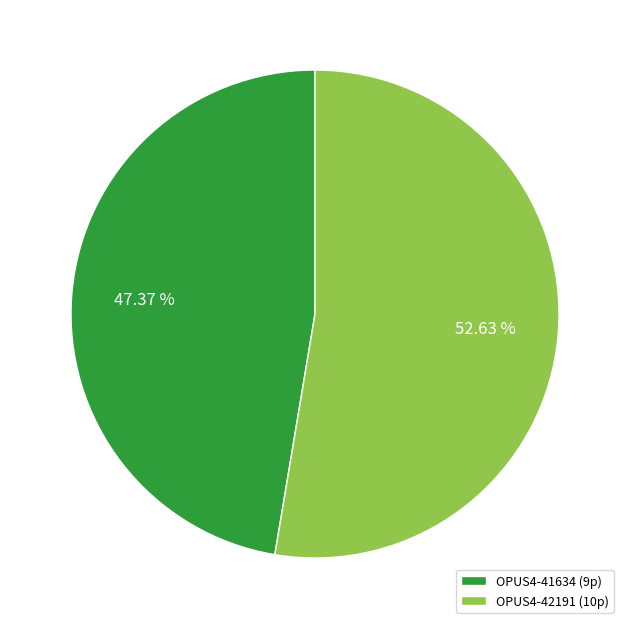

True or false: OPUS4-41634 accounts for 40% of the total.

False